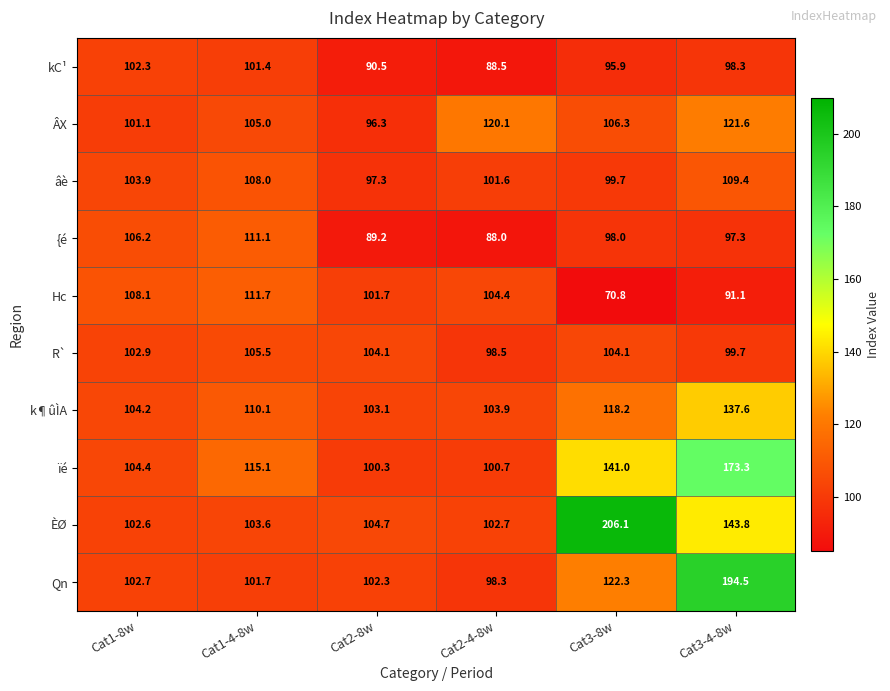

At how many categories does at least one series exceed 100?

6